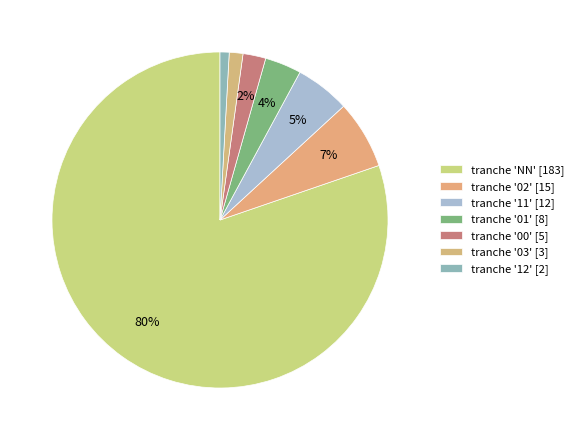

How many segments does this pie chart have?

7